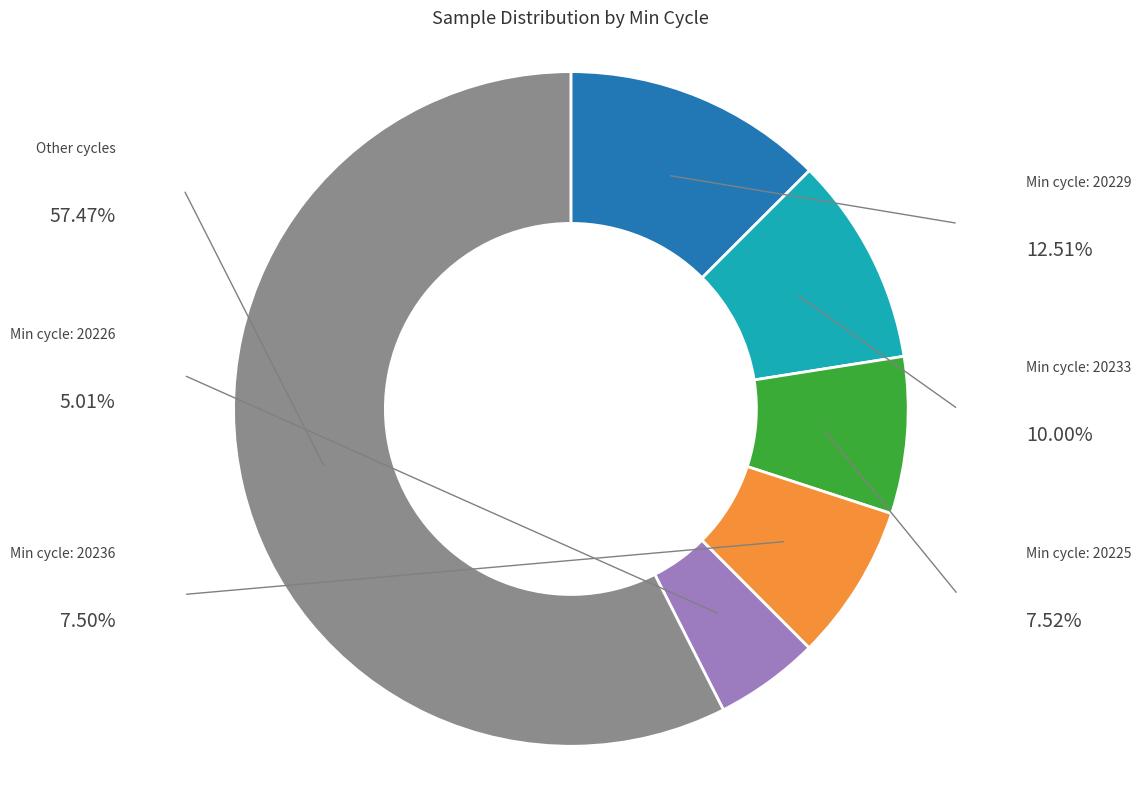

Is there a majority slice in this chart?

Yes